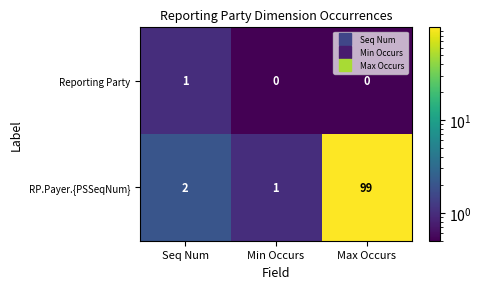

Rank the series by their maximum value, from lowest to highest.

Reporting Party, RP.Payer.{PSSeqNum}